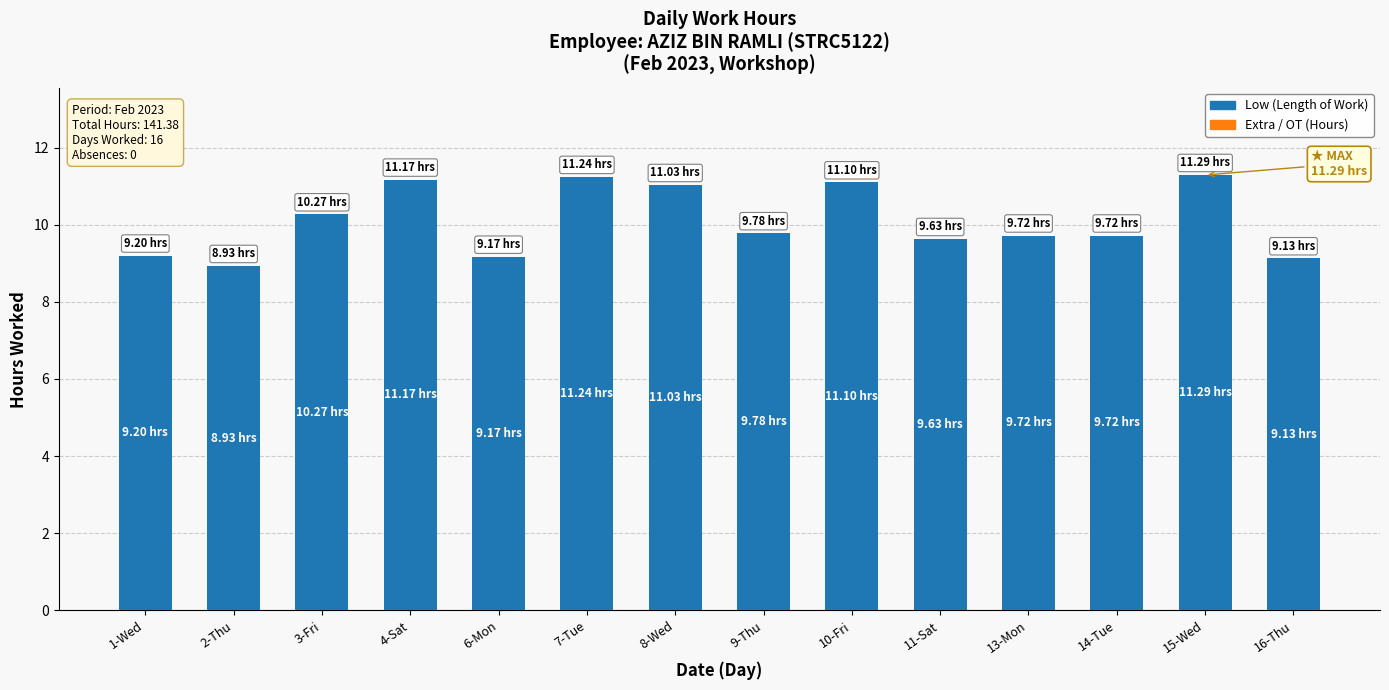

Which has a higher value, 2-Thu or 9-Thu?

9-Thu